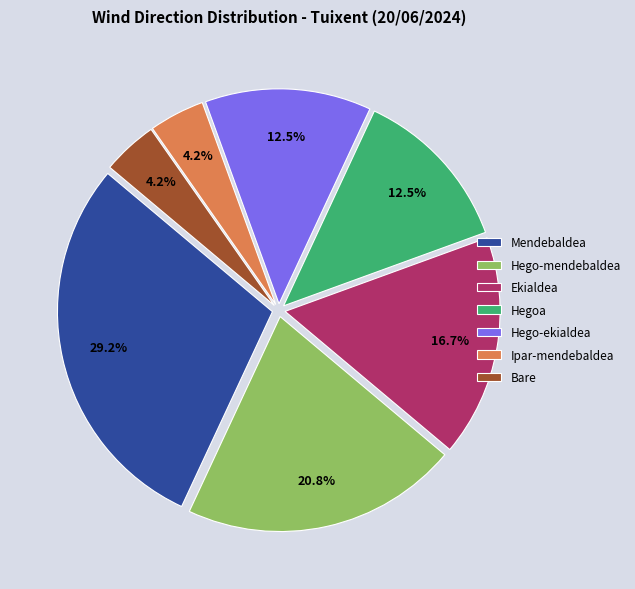

What is the total percentage of Ipar-mendebaldea and Hegoa?

16.7%